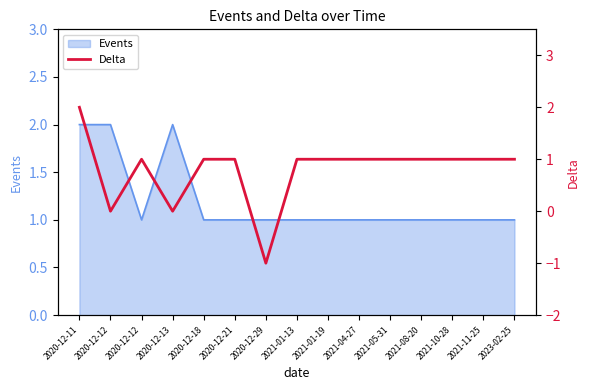

How many lines are shown in the chart?

1